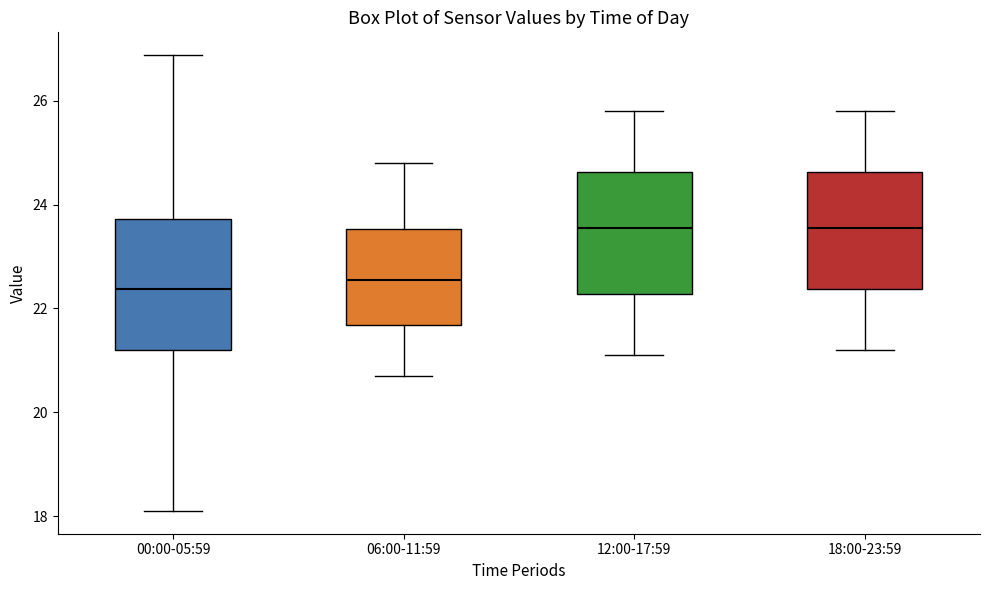

Where is the upper edge of the box for 06:00-11:59 on the y-axis? The values are not printed on the chart, so give them approximately, as read against the axis.

23.6